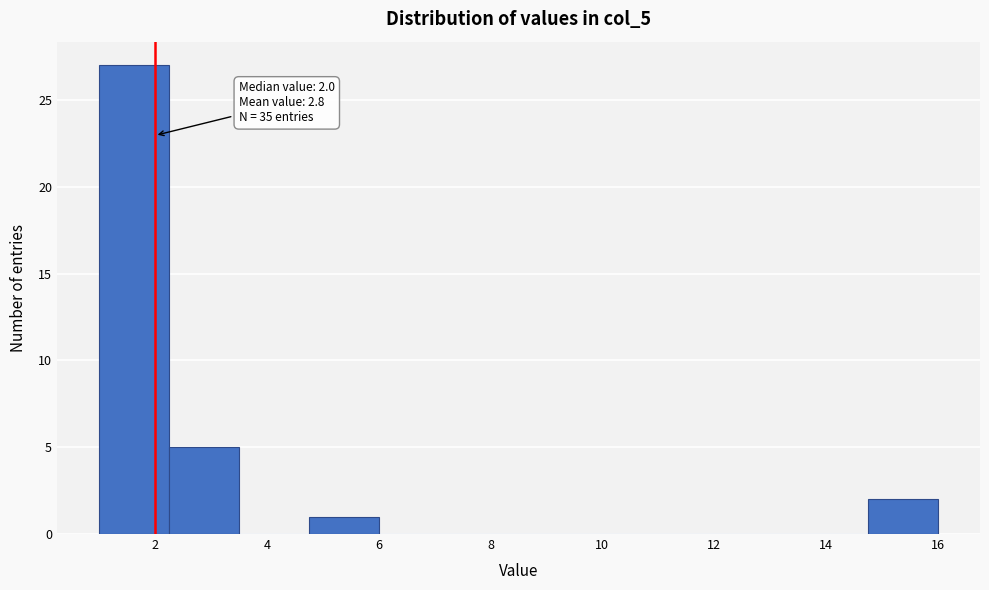

Which range on the x-axis has the tallest bar?

1.00 to 2.25